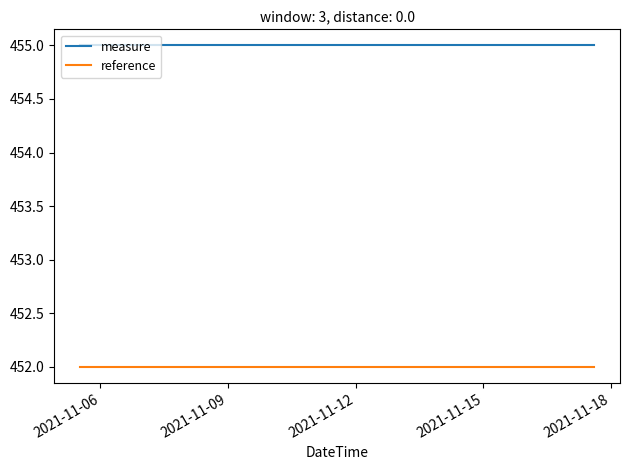

What is the maximum value shown in the chart?

455